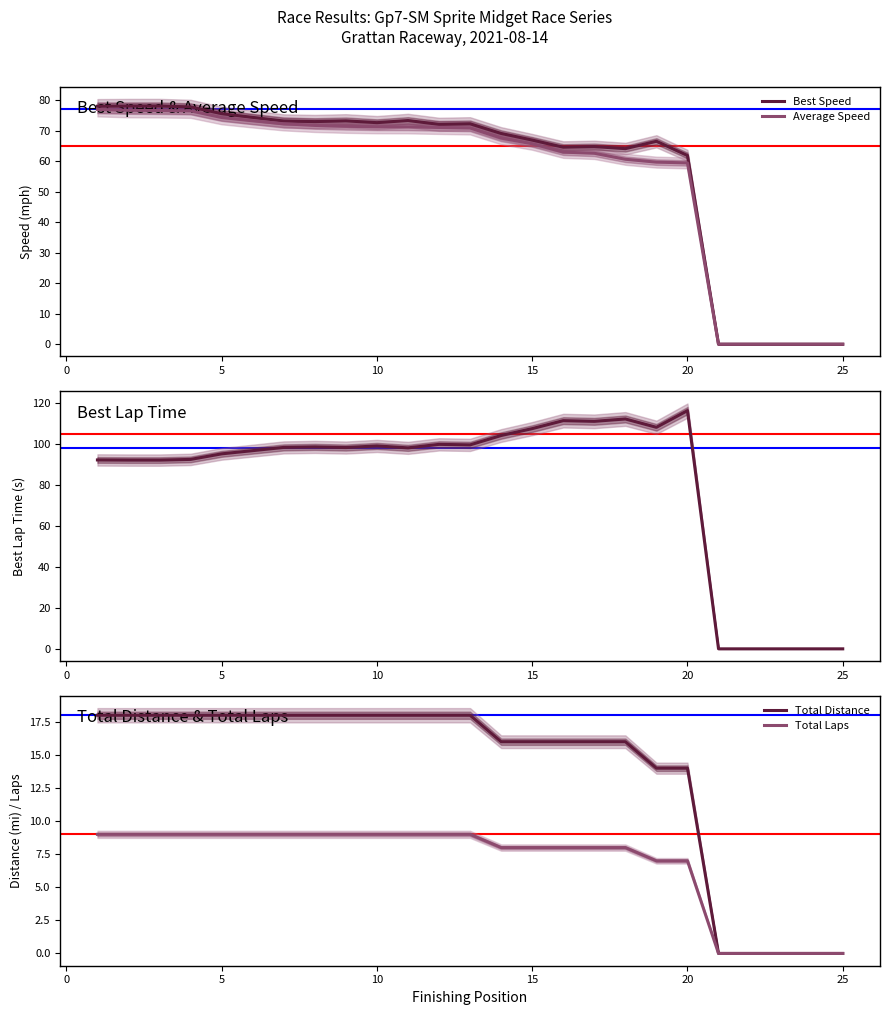

Reading left to right, what are all the values shown in this chart?

Best Speed: 78.1	78.1	78.1	77.8	75.6	74.4	73.2	73.0	73.3	72.7	73.4	72.1	72.3	69.1	67.0	64.6	64.8	64.2	66.6	61.9	0.0	0.0	0.0	0.0	0.0
Average Speed: 77.0	76.7	76.7	76.5	74.4	73.3	72.3	71.8	71.5	71.3	71.3	71.1	70.9	67.6	65.8	63.0	62.6	60.7	59.7	59.5	0.0	0.0	0.0	0.0	0.0
Best Lap time: 92.2	92.2	92.1	92.5	95.2	96.8	98.3	98.6	98.3	99.1	98.1	99.8	99.6	104.2	107.5	111.4	111.1	112.2	108.2	116.3	0.0	0.0	0.0	0.0	0.0
Total Distance: 18.0	18.0	18.0	18.0	18.0	18.0	18.0	18.0	18.0	18.0	18.0	18.0	18.0	16.0	16.0	16.0	16.0	16.0	14.0	14.0	0.0	0.0	0.0	0.0	0.0
Total Laps: 9.0	9.0	9.0	9.0	9.0	9.0	9.0	9.0	9.0	9.0	9.0	9.0	9.0	8.0	8.0	8.0	8.0	8.0	7.0	7.0	0.0	0.0	0.0	0.0	0.0